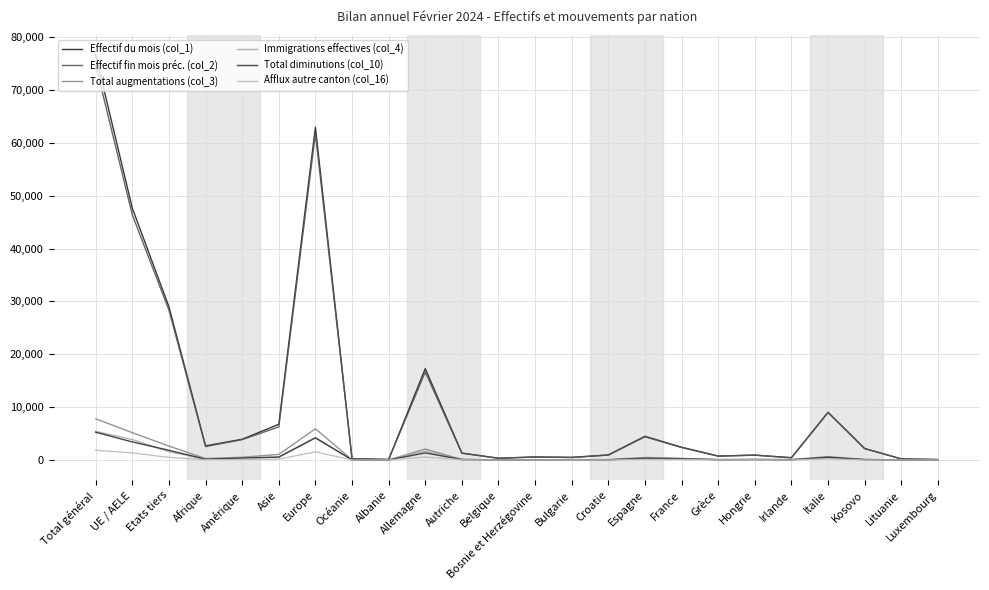

Where is Total augmentations (col_3) nearest to the value 3903?

UE / AELE